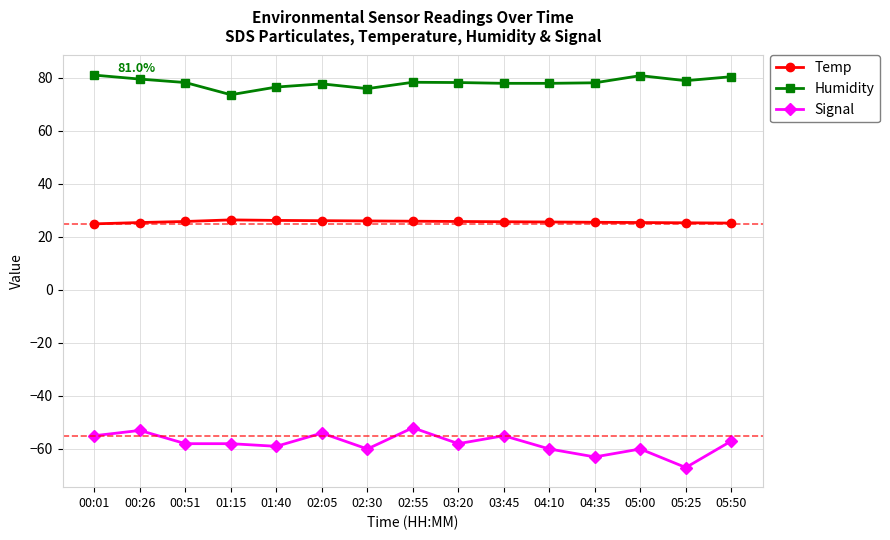

True or false: Signal and Humidity intersect in this chart.

False